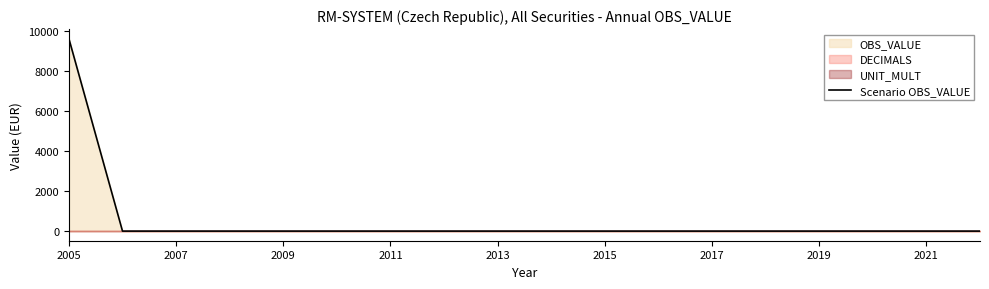

Reading right to left, transcribe all the data shown in this chart.

0.0	0.0	0.0	0.0	0.0	0.0	0.0	0.0	0.0	0.0	0.0	0.0	0.0	0.0	0.0	0.0	0.0	9625.2